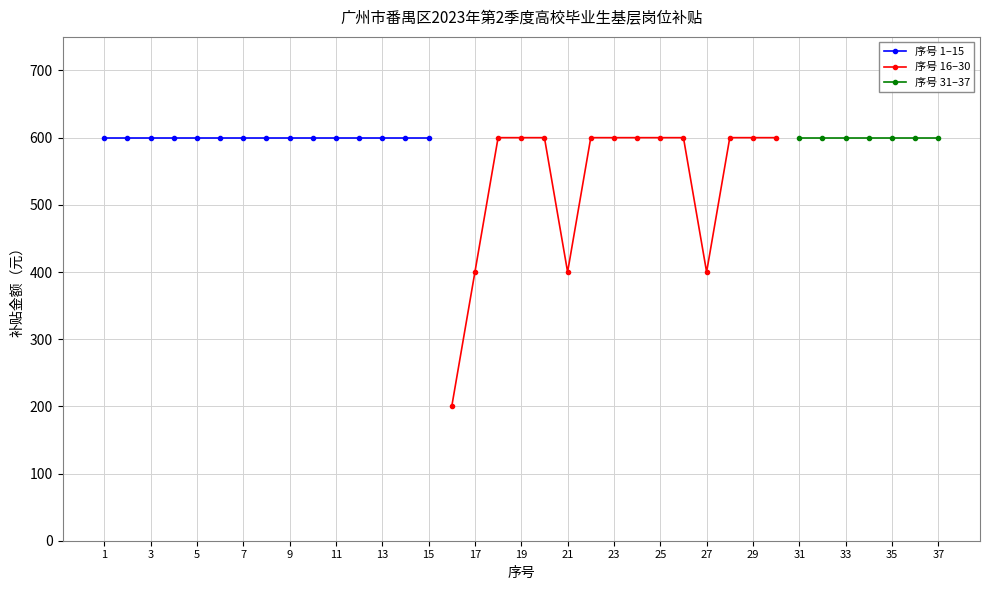

How many series are shown in this chart?

3